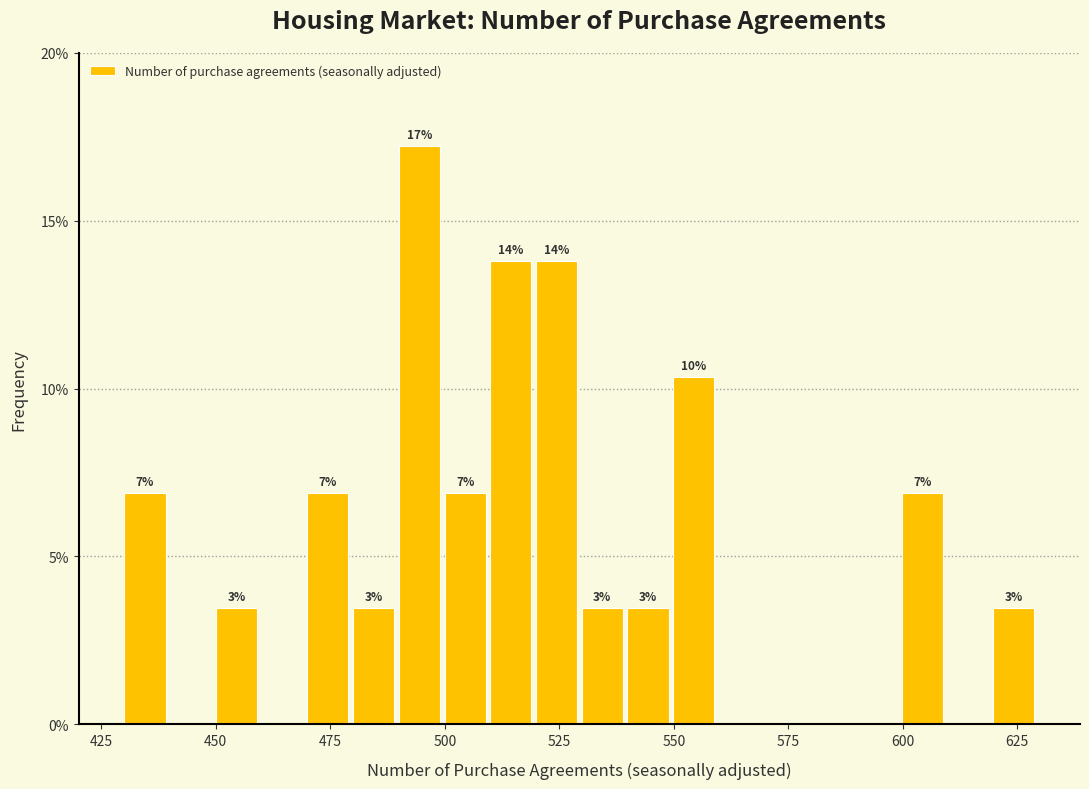

Read against the x-axis, roughly where is the centre of the tallest bar?

495